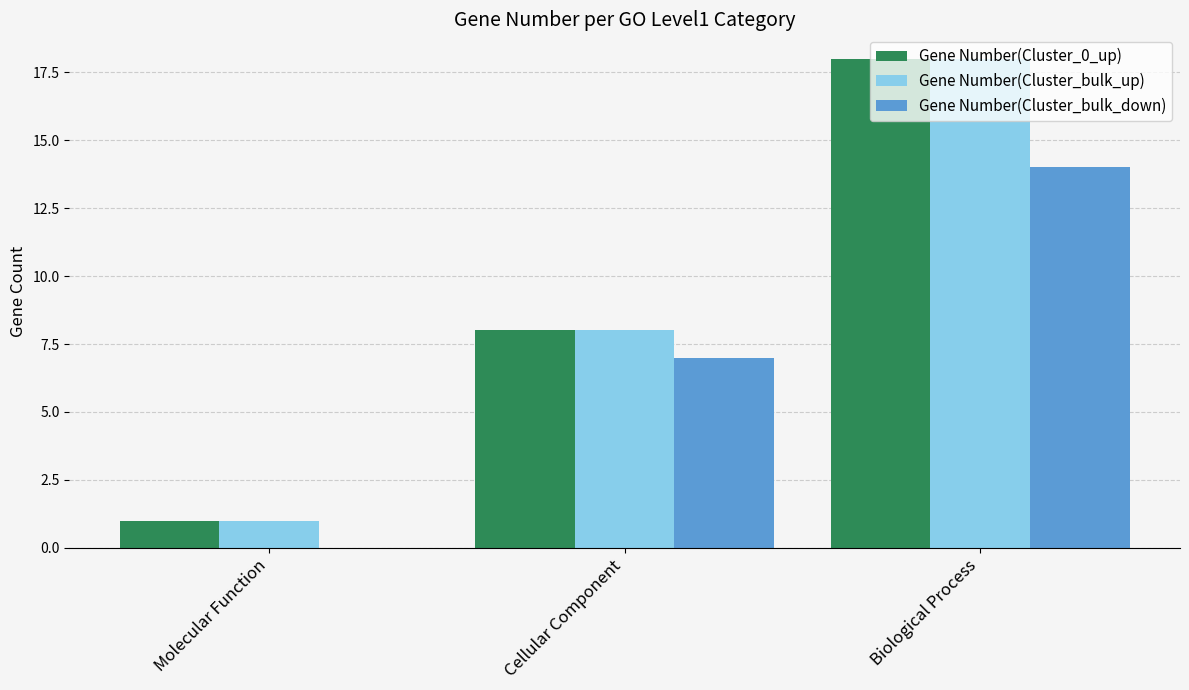

At which category is the sum across all series the highest?

Biological Process